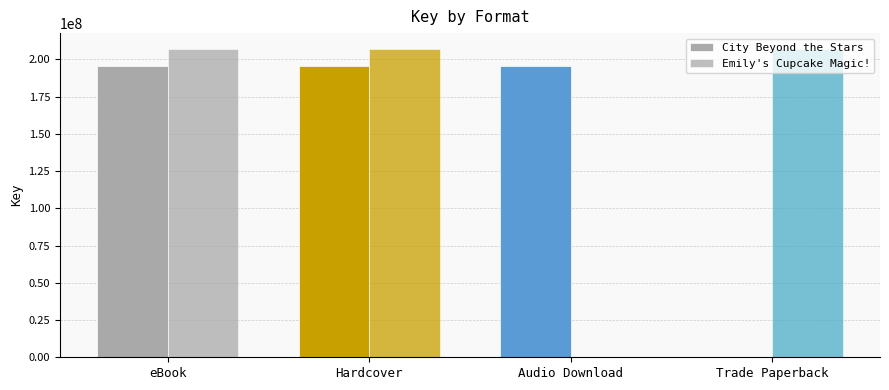

Does the chart contain stacked bars?

No